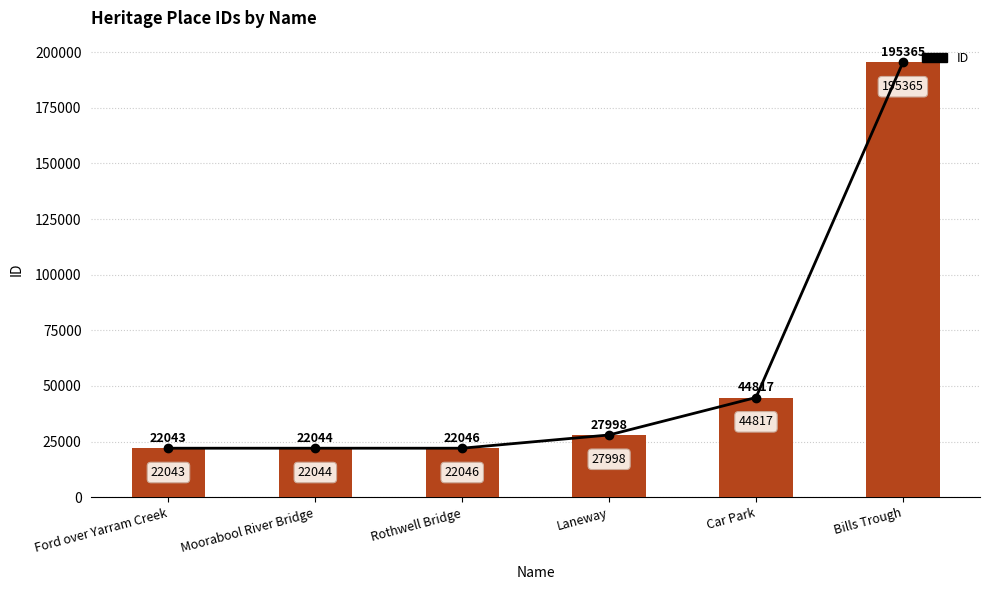

The chart shows a value of 32244 at Moorabool River Bridge. True or false?

False